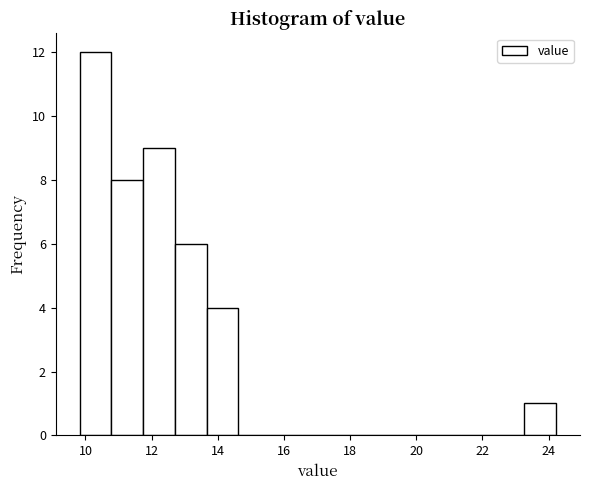

Reading left to right, transcribe this chart: for each bar, give the range it covers on the x-axis and its height. Neither the bar edges nor the heights are printed on the chart, so give them approximately, as read against the axes.

9.8 to 10.8: 12
10.8 to 11.8: 8
11.8 to 12.8: 9
12.8 to 13.6: 6
13.6 to 14.6: 4
14.6 to 15.6: 0
15.6 to 16.6: 0
16.6 to 17.6: 0
17.6 to 18.4: 0
18.4 to 19.4: 0
19.4 to 20.4: 0
20.4 to 21.4: 0
21.4 to 22.4: 0
22.4 to 23.2: 0
23.2 to 24.2: 1